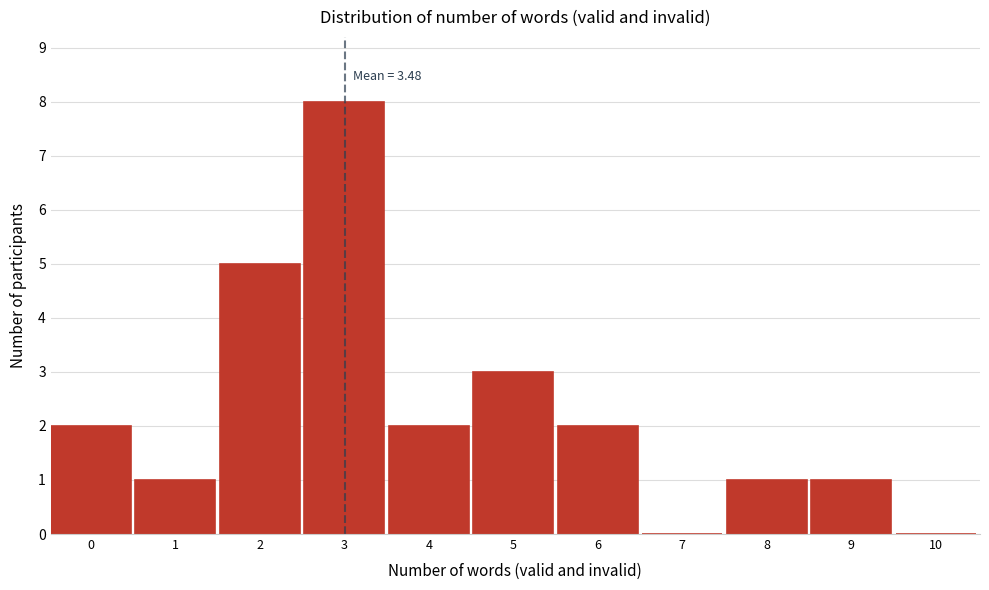

Reading right to left, list all the values displayed in this chart.

10=0	9=1	8=1	7=0	6=2	5=3	4=2	3=8	2=5	1=1	0=2